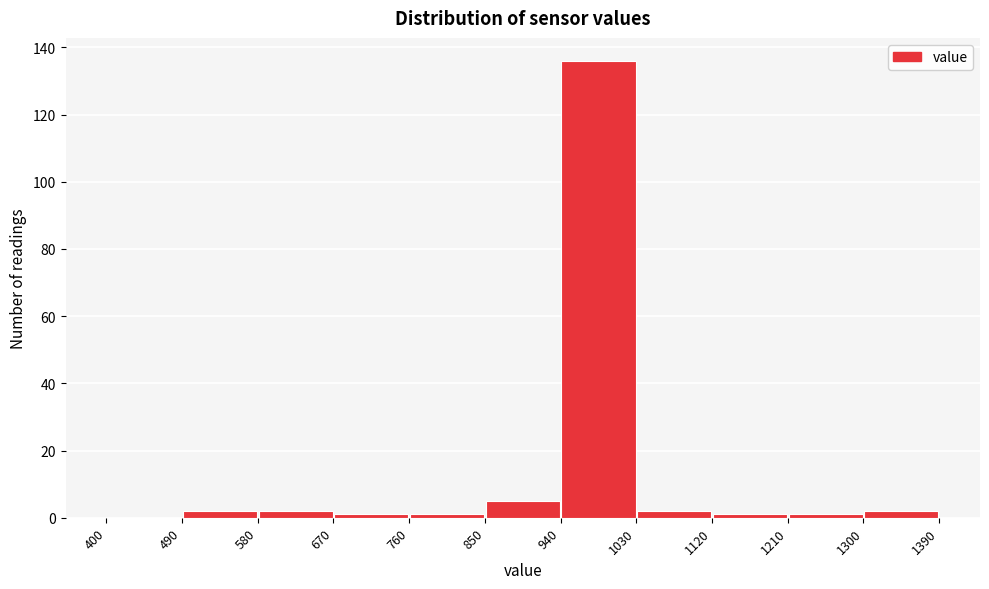

How tall is the bar that spans 490 to 580 on the x-axis? The values are not printed on the chart, so give them approximately, as read against the axis.

2